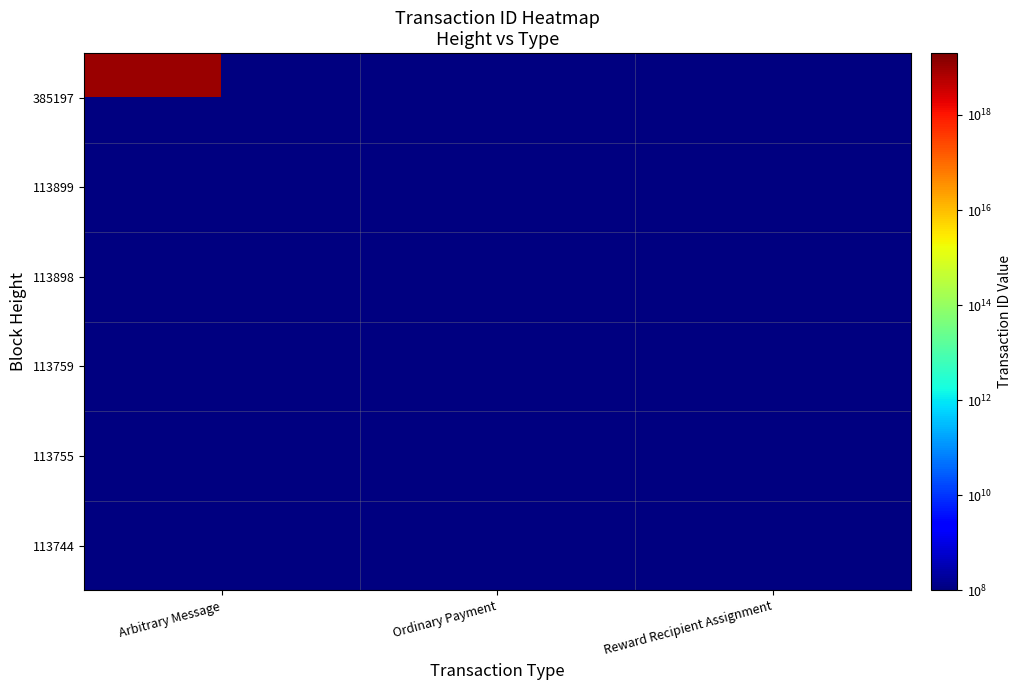

What is the greatest value displayed?

17084311516444819456.0